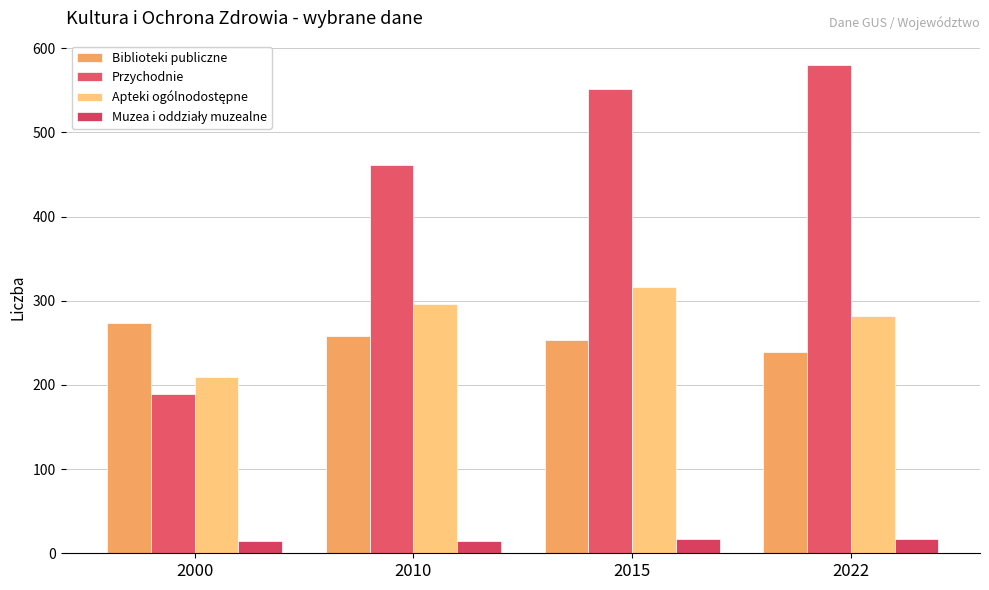

At which category is the sum across all series the highest?

2015